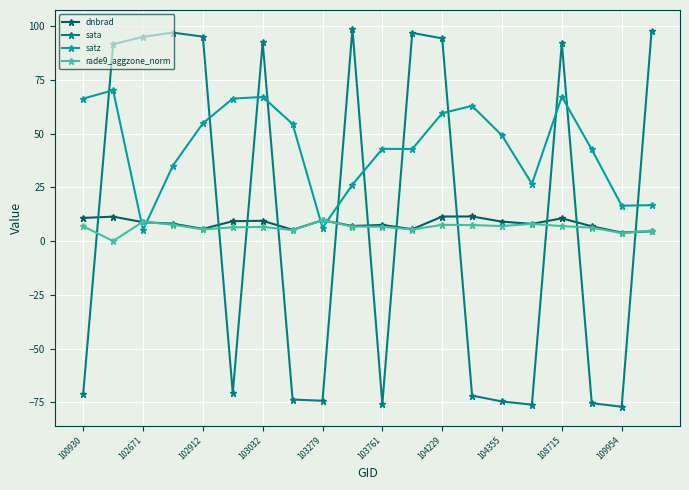

How many distinct data groups are displayed?

4